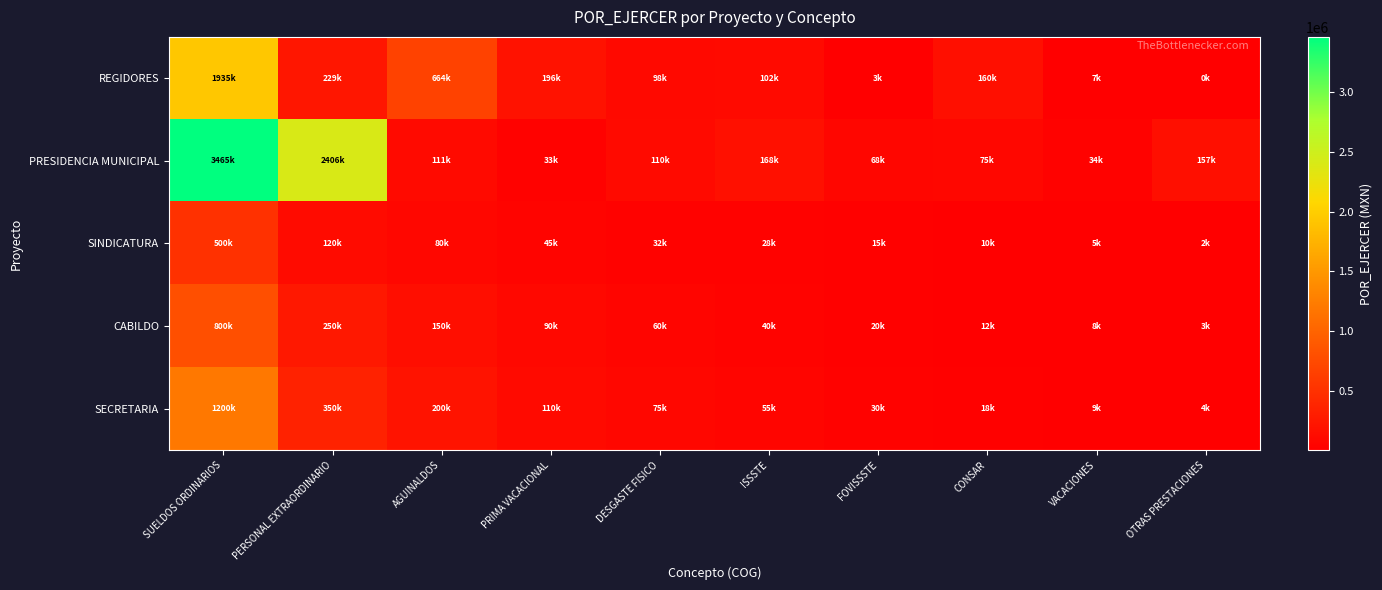

What is the difference between the highest and lowest values at OTRAS PRESTACIONES?

156001.0